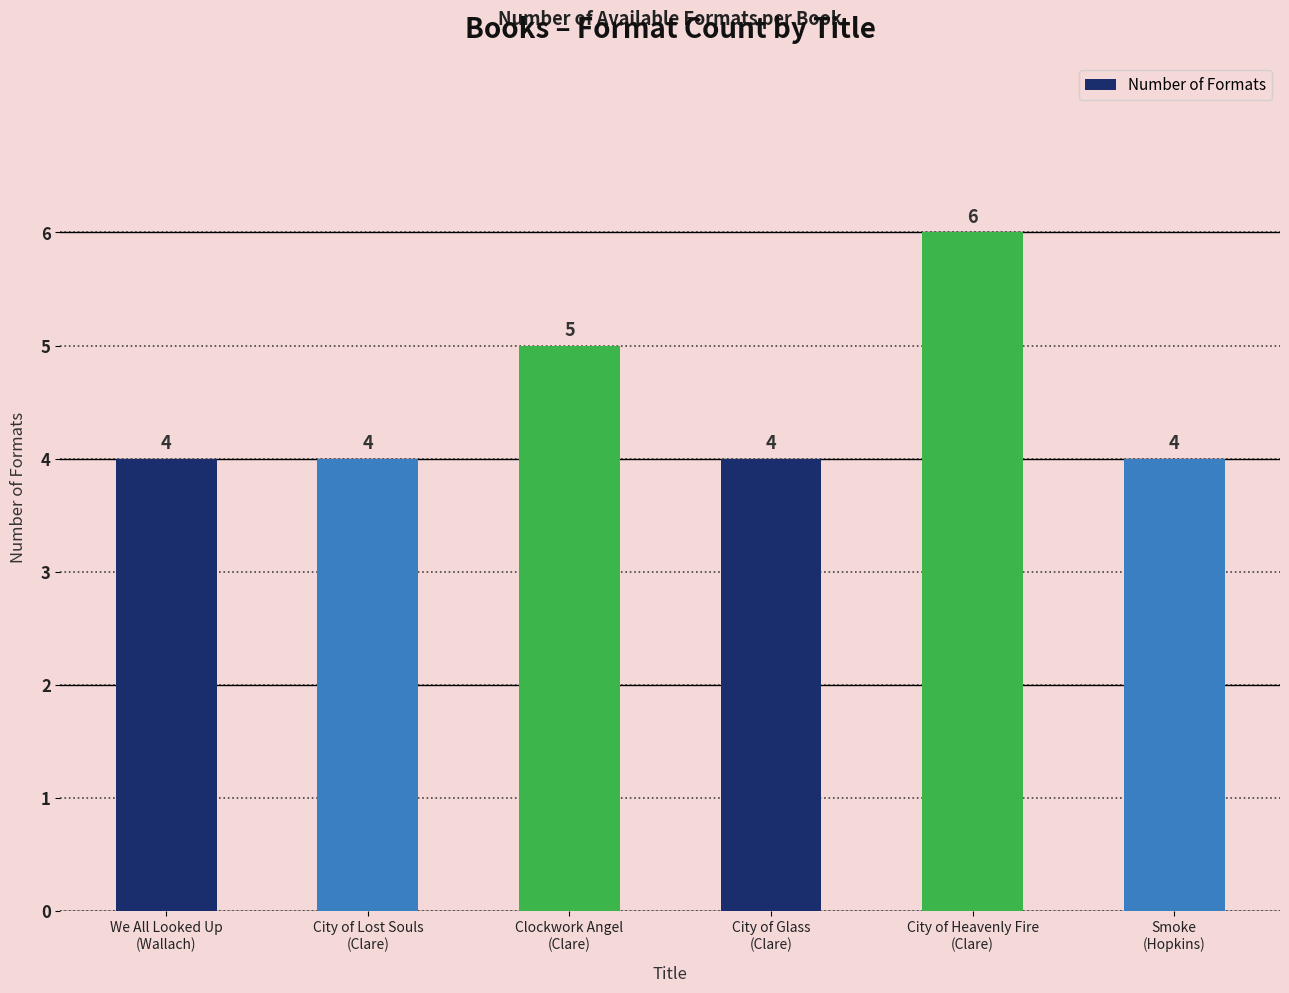

The chart shows a value of 3 at City of Heavenly Fire
(Clare). True or false?

False